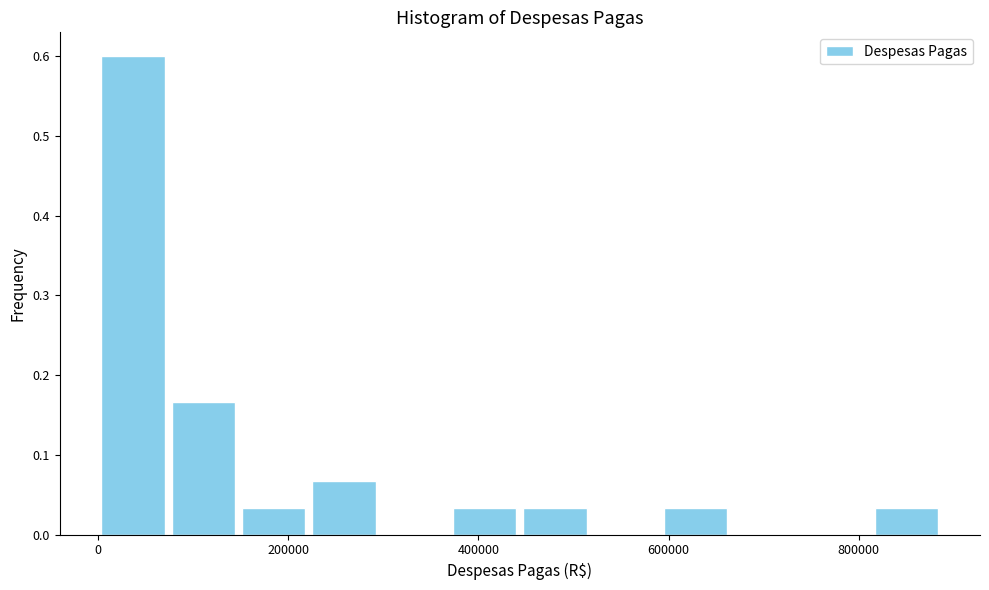

Read against the x-axis, roughly where is the centre of the tallest bar?

40000